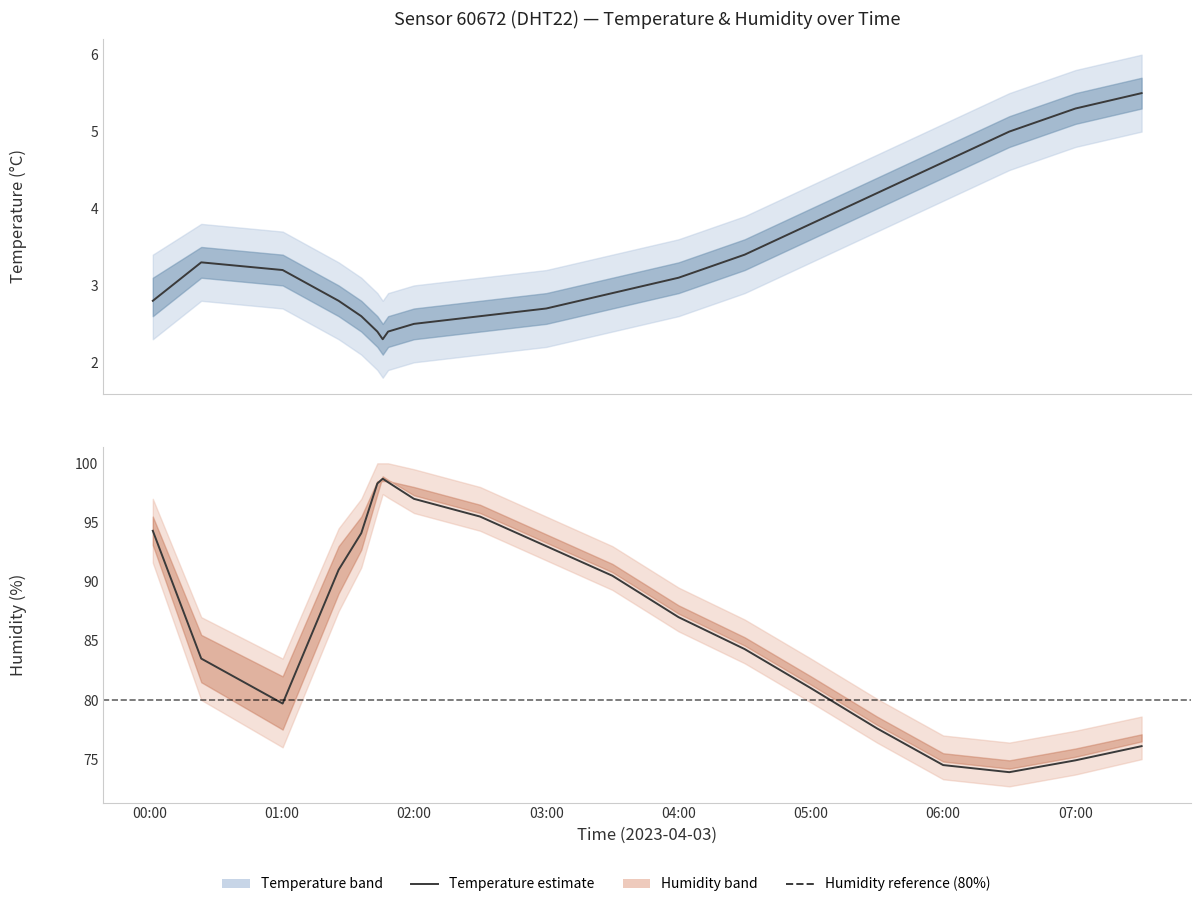

What value does the humidity_line series have at 02:00?

97.0